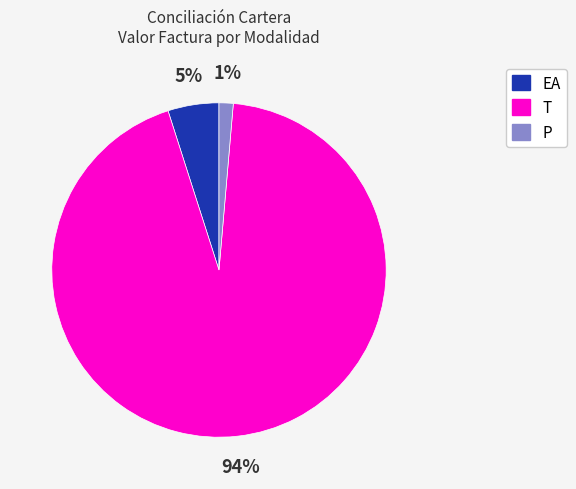

Is there any slice that represents more than half of the pie?

Yes